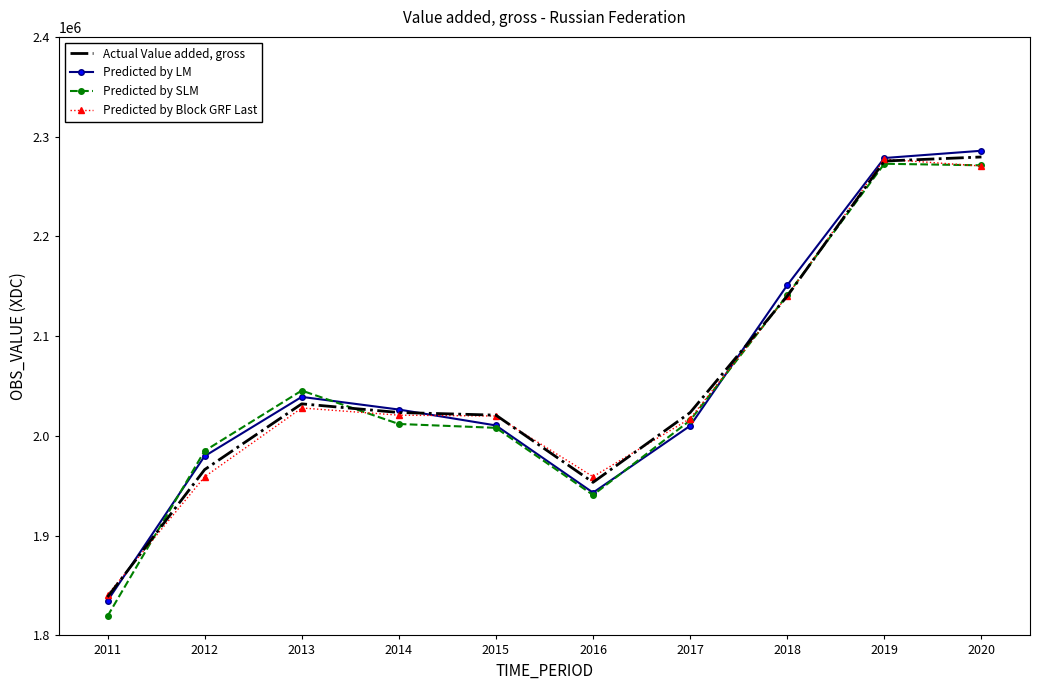

What is the total value across all series at 2016?

7796503.5